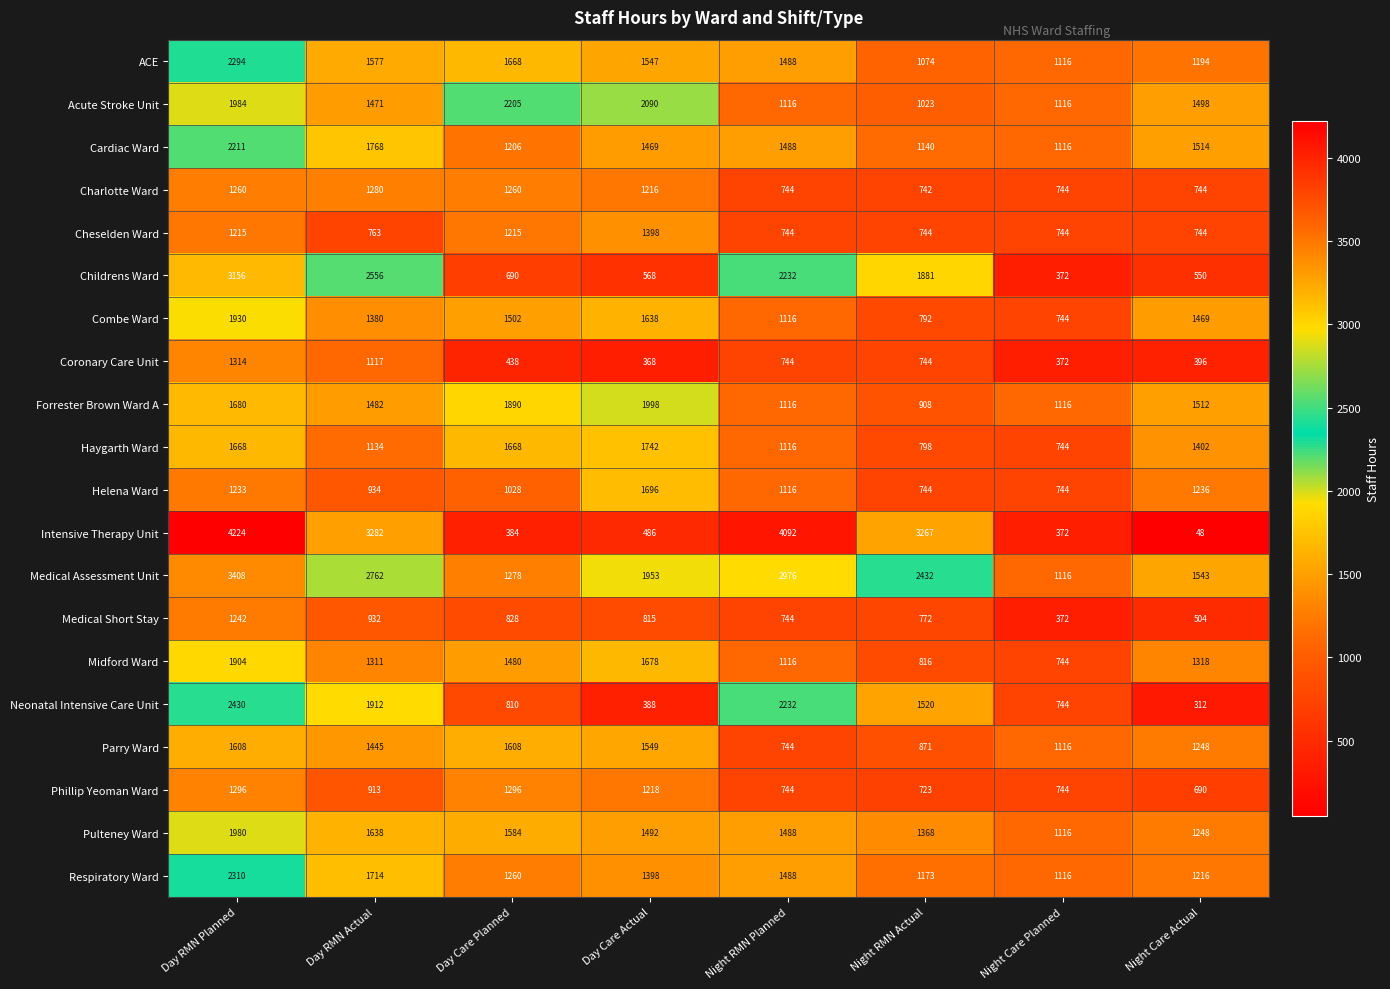

What is the difference between the Haygarth Ward values at Night RMN Planned and Night Care Planned?

372